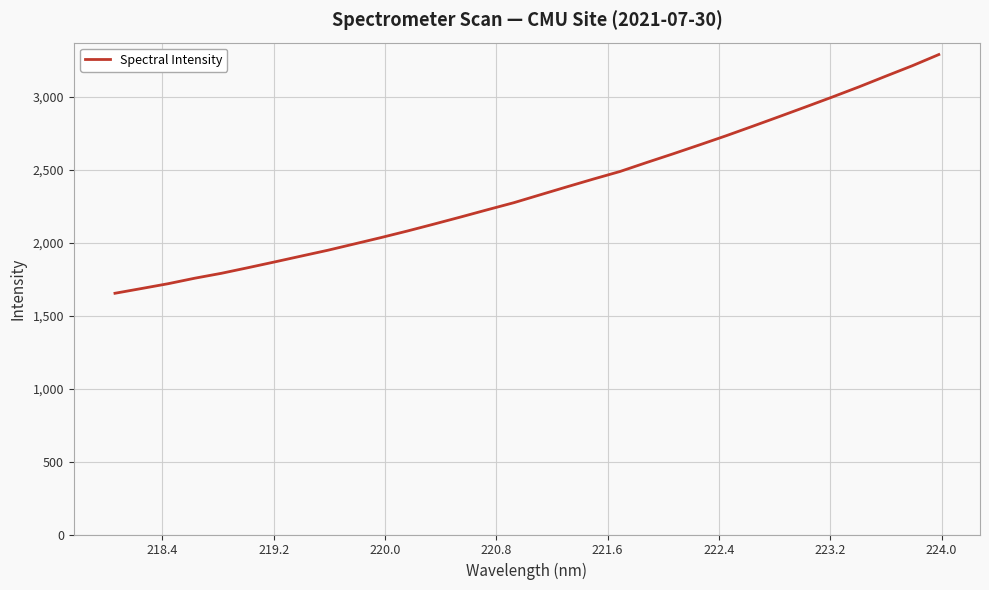

What is the maximum value shown in the chart?

3289.5